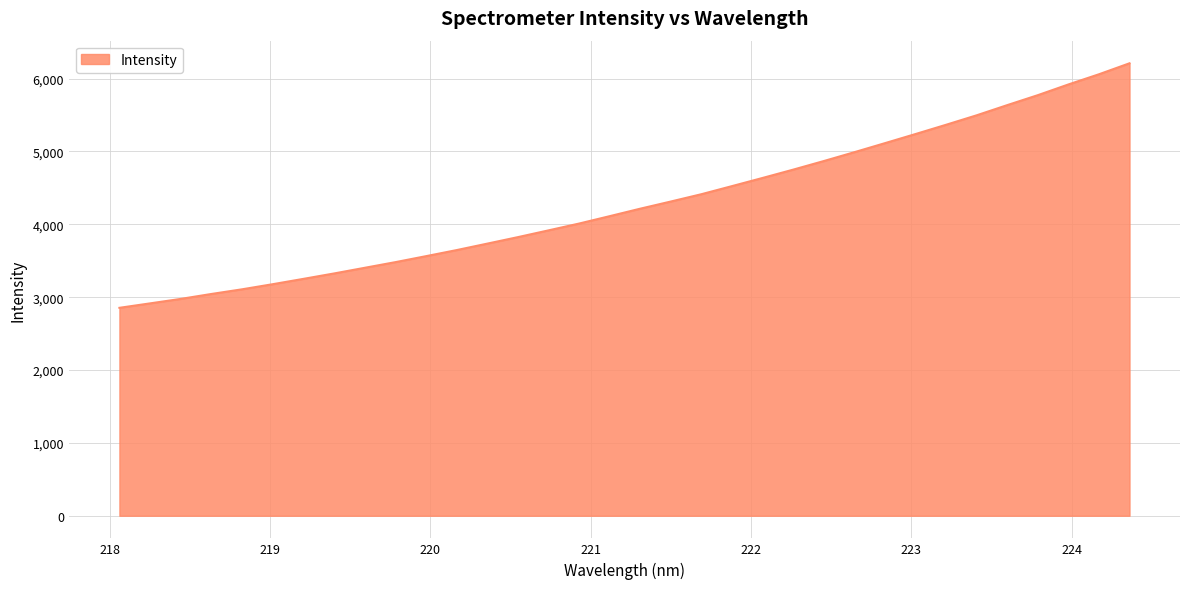

What is the difference between the maximum and second lowest values?

3295.0